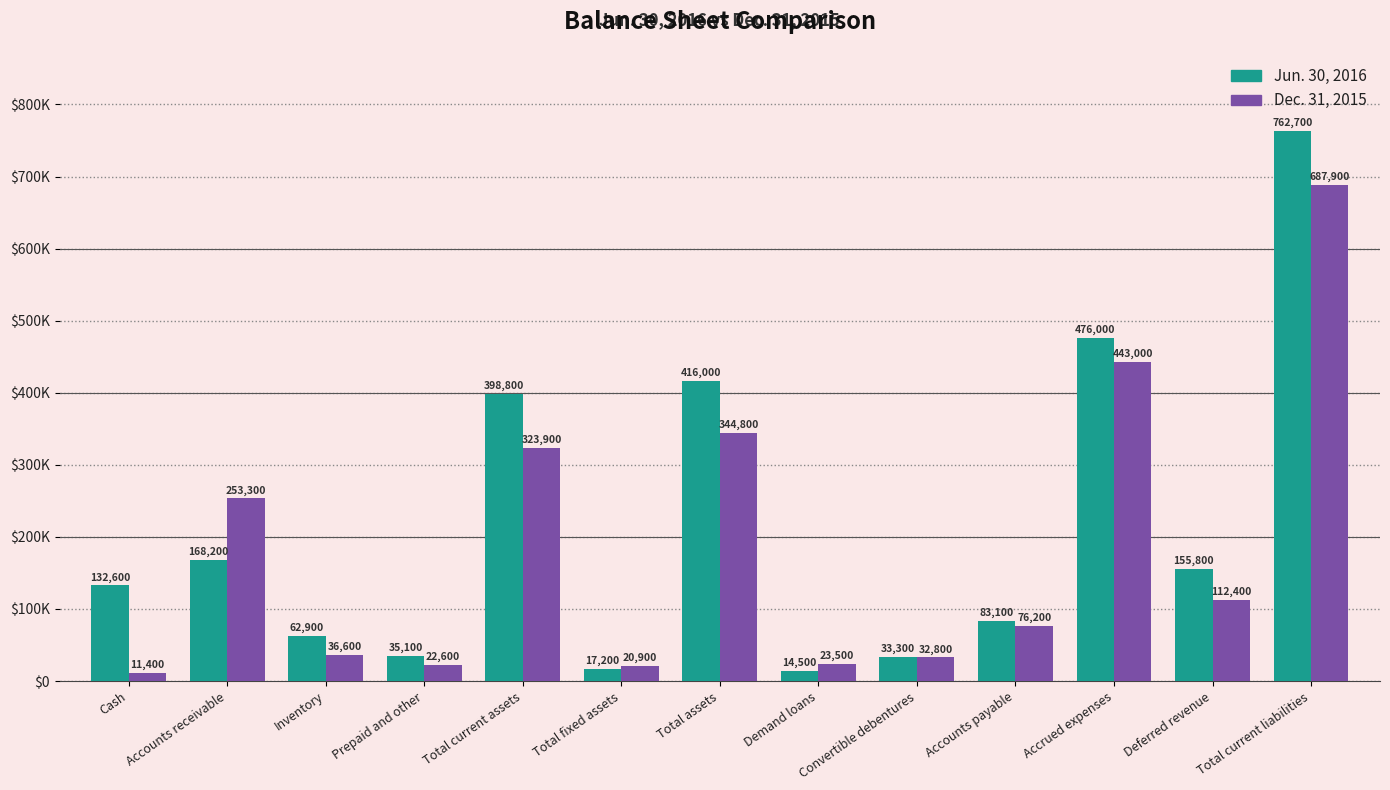

True or false: Dec. 31, 2015 has a value of 11400 at Cash.

True